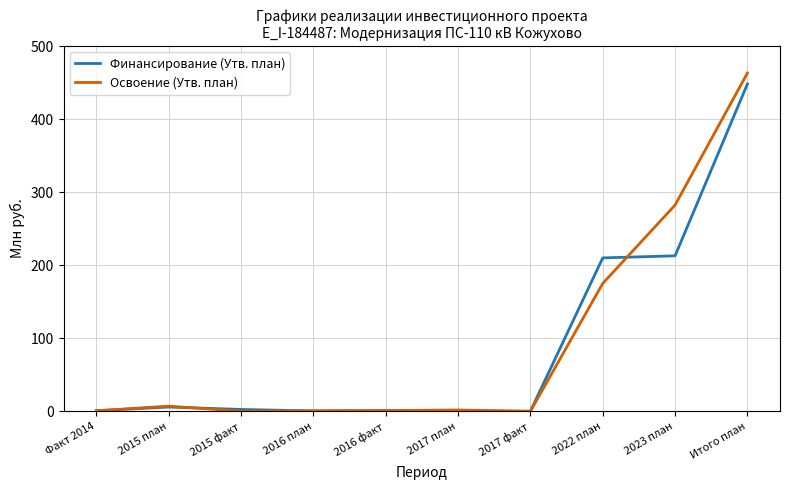

At how many categories does at least one series exceed 137?

3